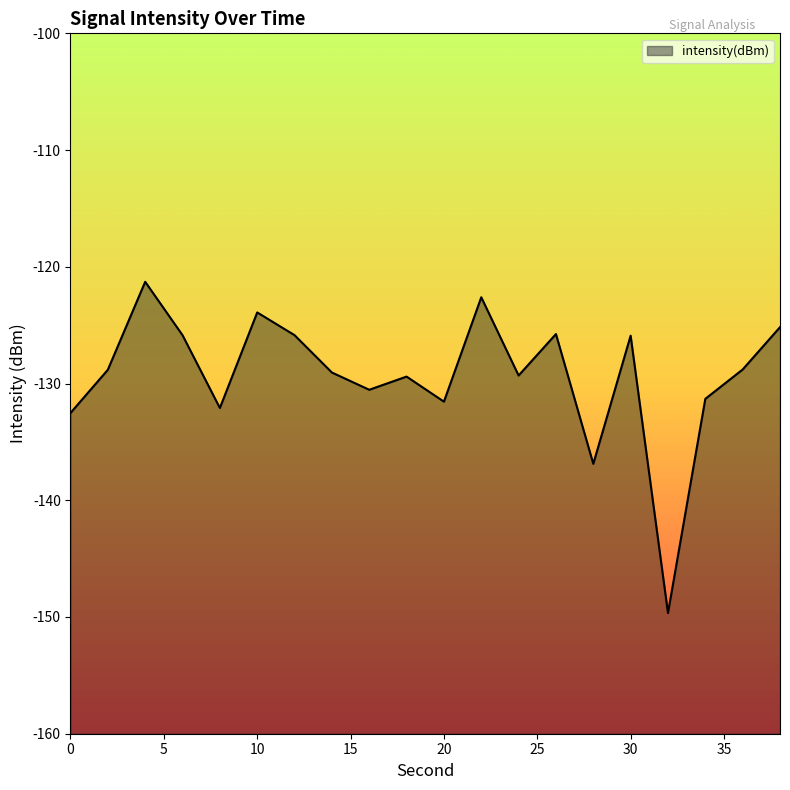

How many lines are shown in the chart?

1